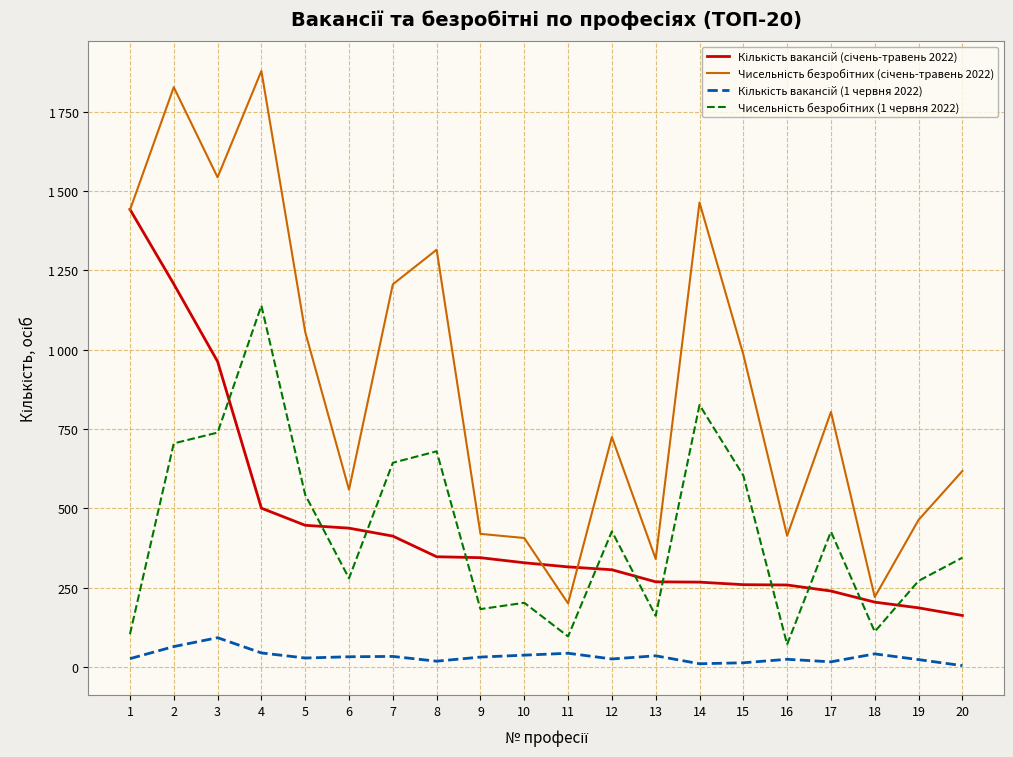

Is this an area chart (filled region under the line)?

No